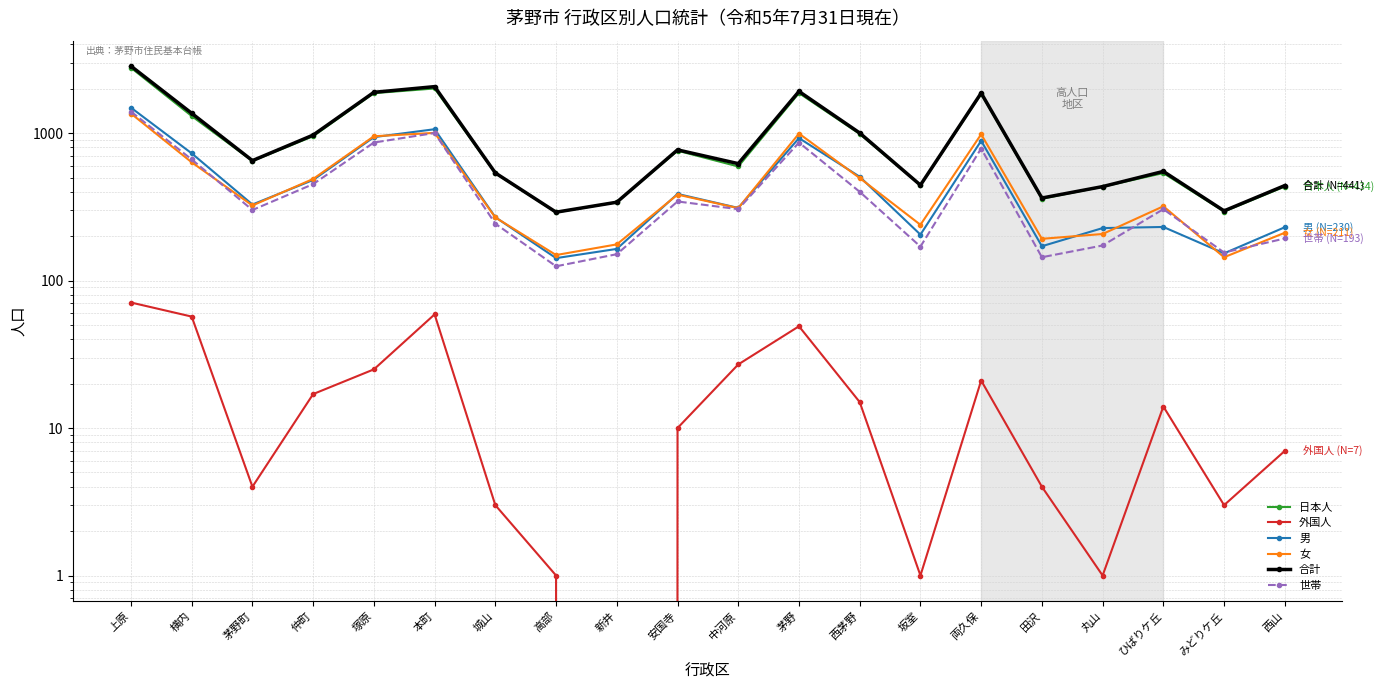

Rank the series by their maximum value, from lowest to highest.

外国人, 女, 世帯, 男, 日本人, 合計